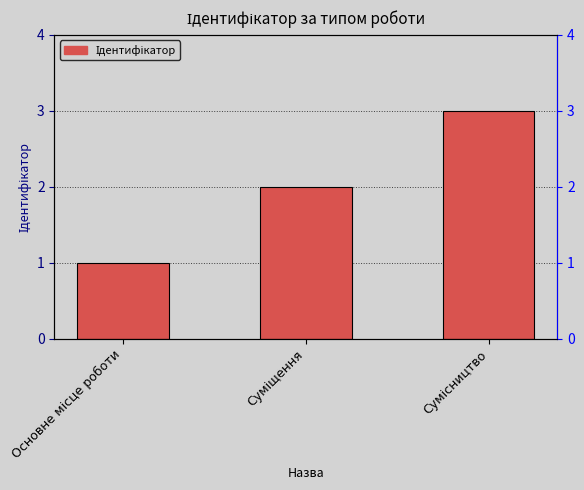

Rank the categories by value from highest to lowest.

Сумісництво, Суміщення, Основне місце роботи